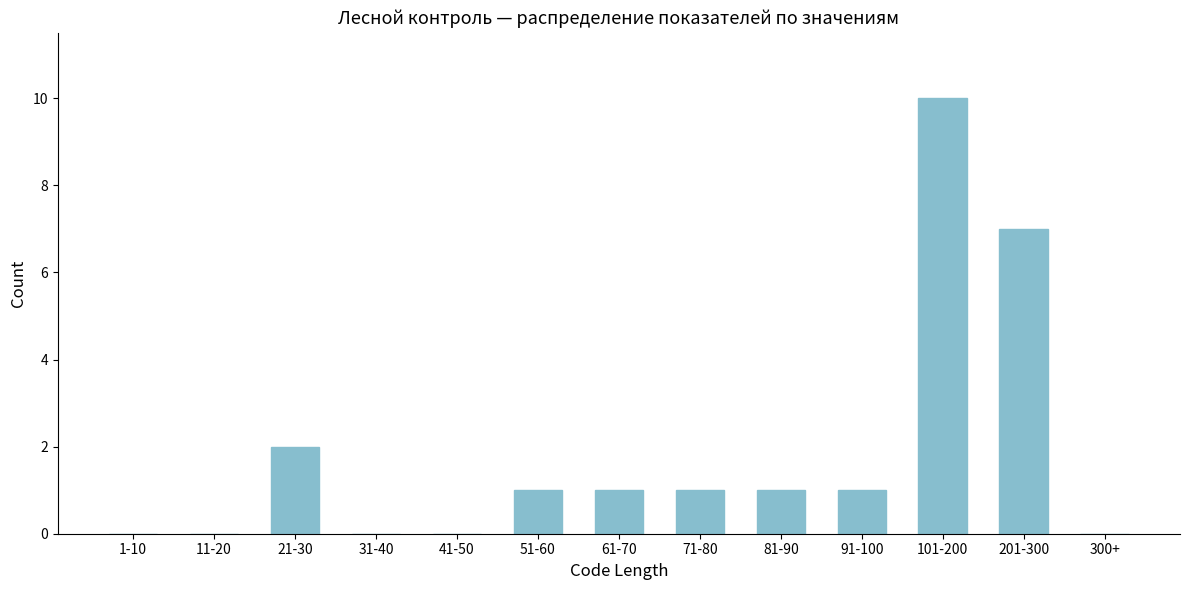

Reading left to right, list all the values displayed in this chart.

1-10=0	11-20=0	21-30=2	31-40=0	41-50=0	51-60=1	61-70=1	71-80=1	81-90=1	91-100=1	101-200=10	201-300=7	300+=0